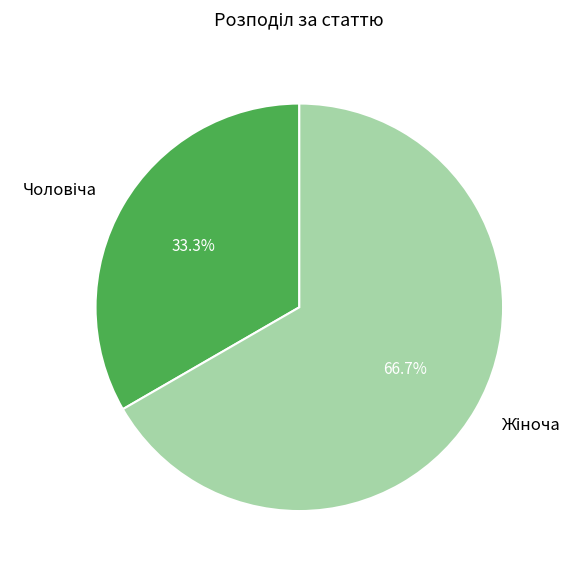

How many slices are in this pie chart?

2